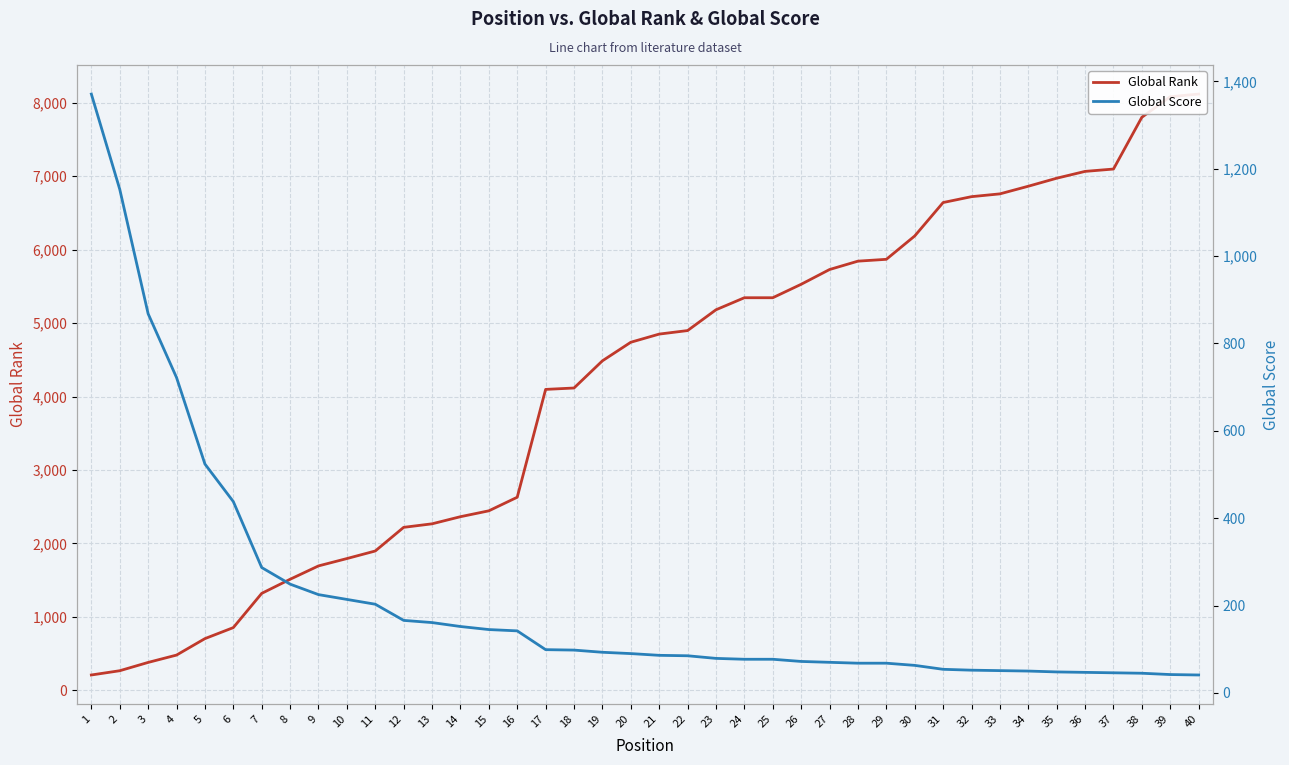

Reading left to right, list all the values displayed in this chart.

Global Rank: 1=209	2=267	3=380	4=480	5=704	6=854	7=1320	8=1512	9=1694	10=1794	11=1897	12=2219	13=2267	14=2364	15=2444	16=2629	17=4097	18=4116	19=4486	20=4739	21=4850	22=4898	23=5181	24=5345	25=5345	26=5528	27=5729	28=5843	29=5868	30=6186	31=6641	32=6721	33=6759	34=6863	35=6972	36=7065	37=7097	38=7802	39=8082	40=8118
Global Score: 1=1371	2=1153	3=868	4=722	5=524	6=438	7=287	8=249	9=225	10=214	11=203	12=166	13=161	14=152	15=145	16=142	17=99	18=98	19=93	20=90	21=86	22=85	23=79	24=77	25=77	26=72	27=70	28=68	29=68	30=63	31=54	32=52	33=51	34=50	35=48	36=47	37=46	38=45	39=42	40=41